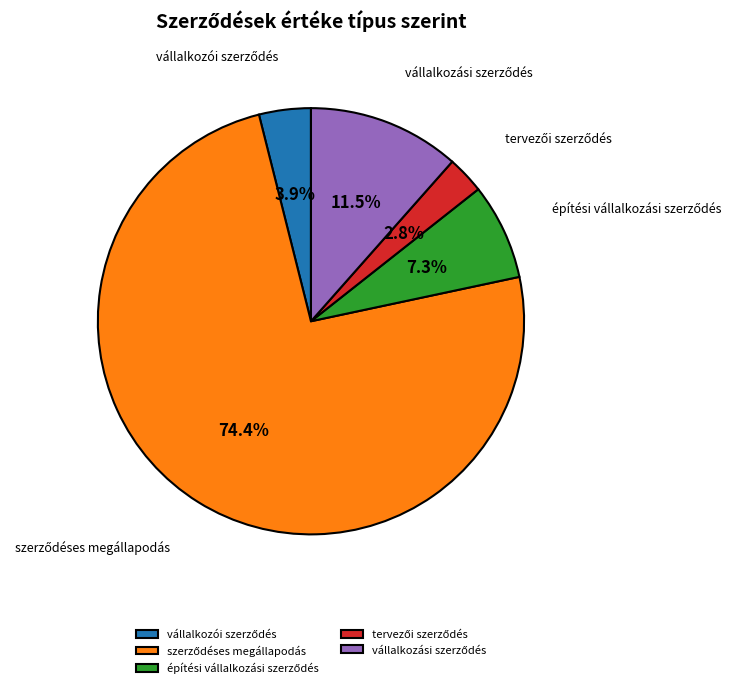

Is there a majority slice in this chart?

Yes